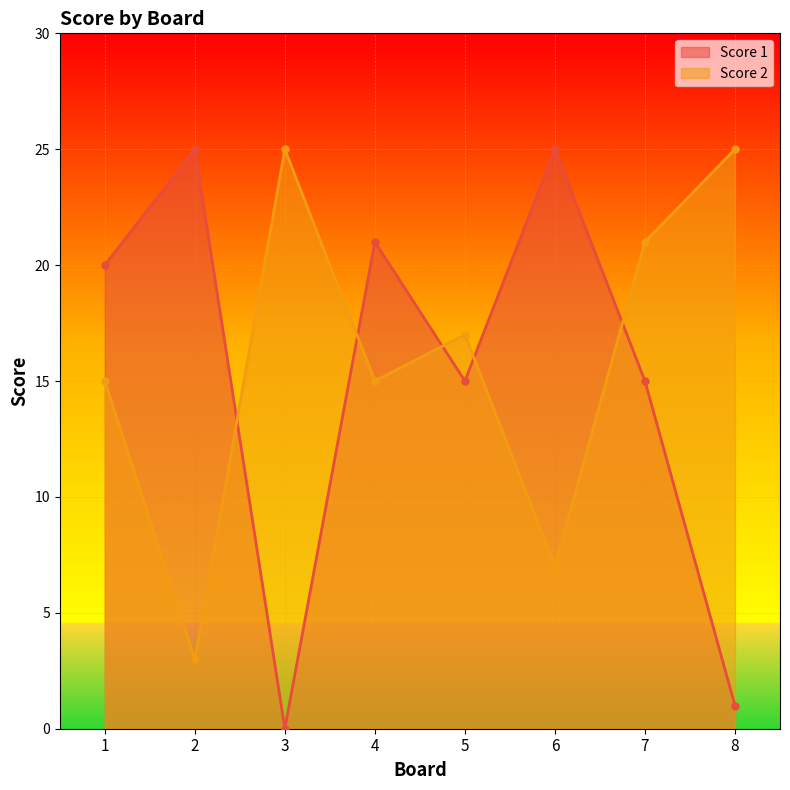

Count the number of categories in the chart.

8